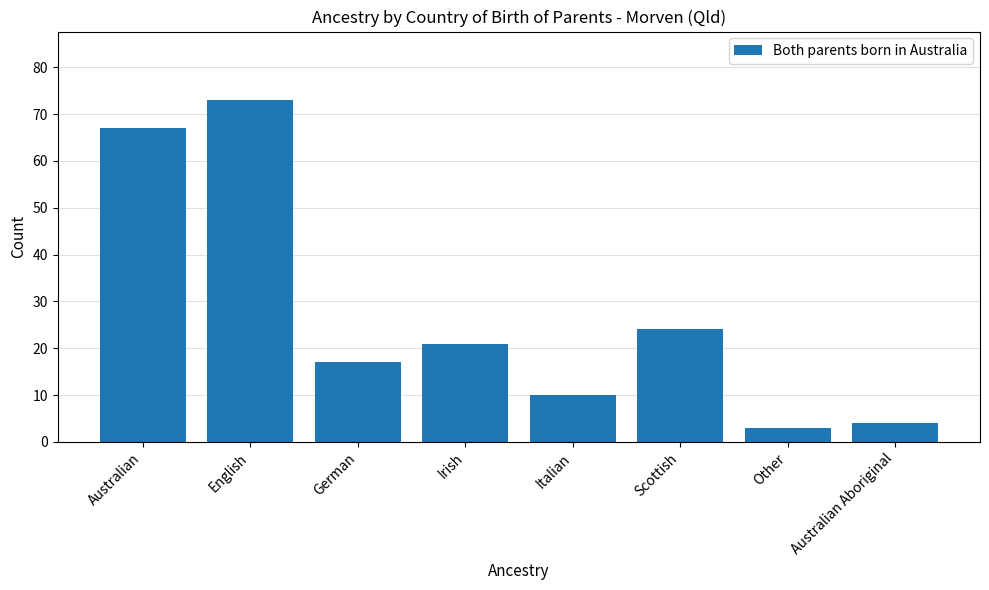

Reading left to right, extract all data points from this chart.

Australian=67	English=73	German=17	Irish=21	Italian=10	Scottish=24	Other=3	Australian Aboriginal=4